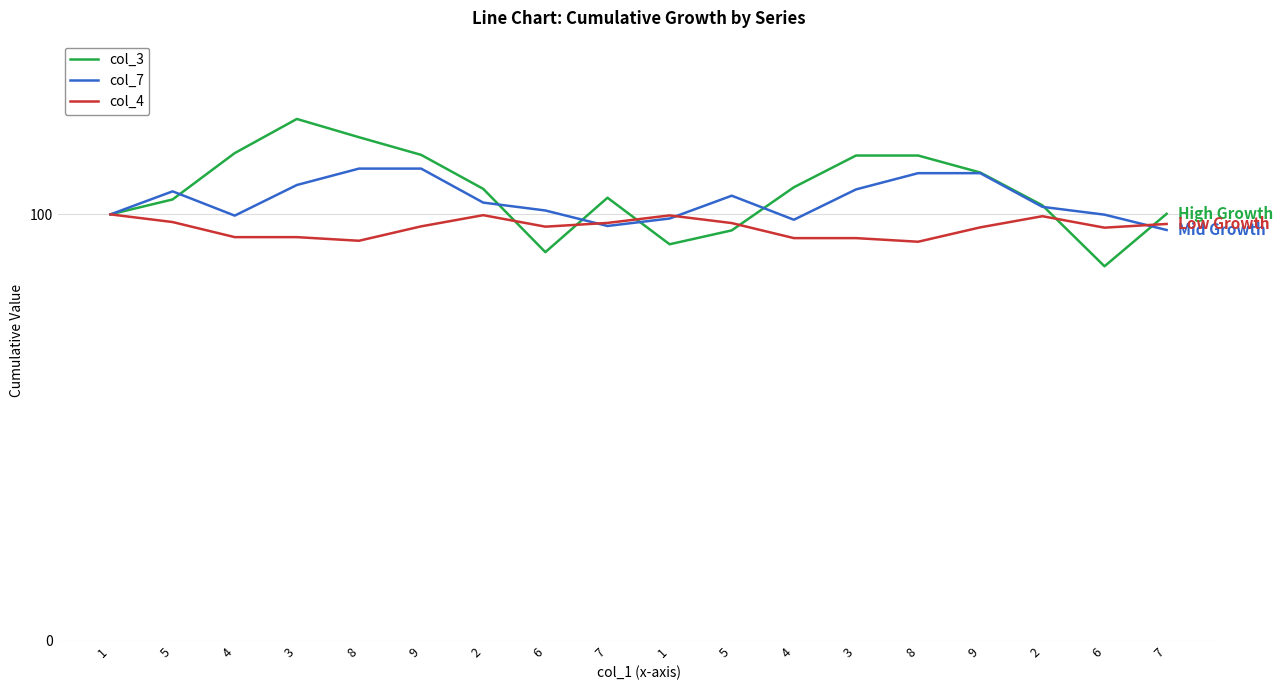

What is the approximate value of col_4 at 8?

93.6